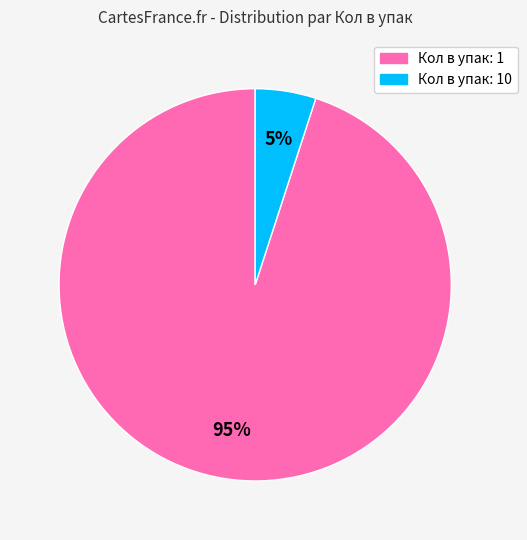

To the nearest percent, what portion does Кол в упак: 1 represent?

95%